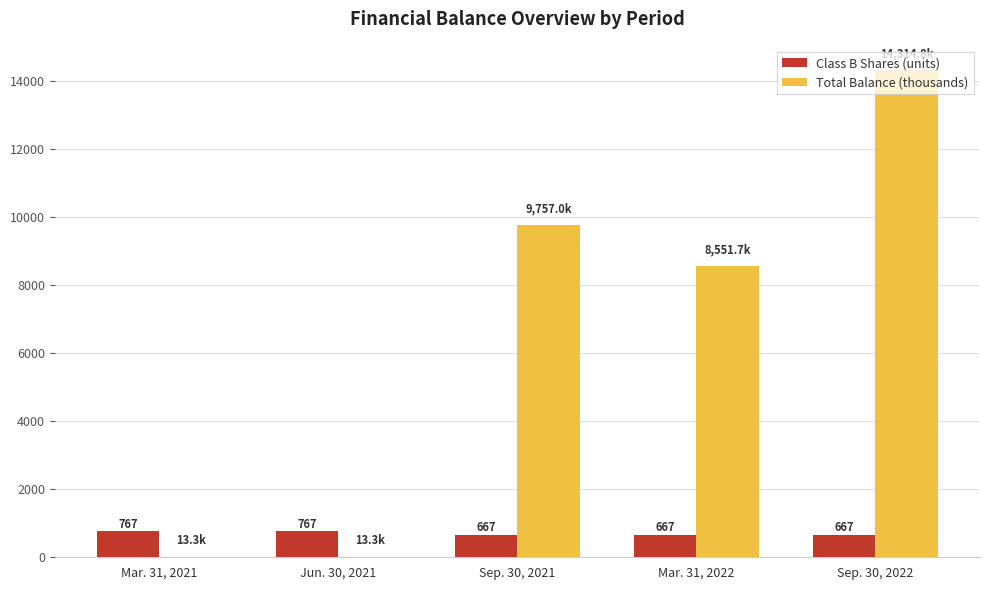

What is the sum of the Total Balance (thousands) values at Sep. 30, 2022 and Sep. 30, 2021?

24071.8